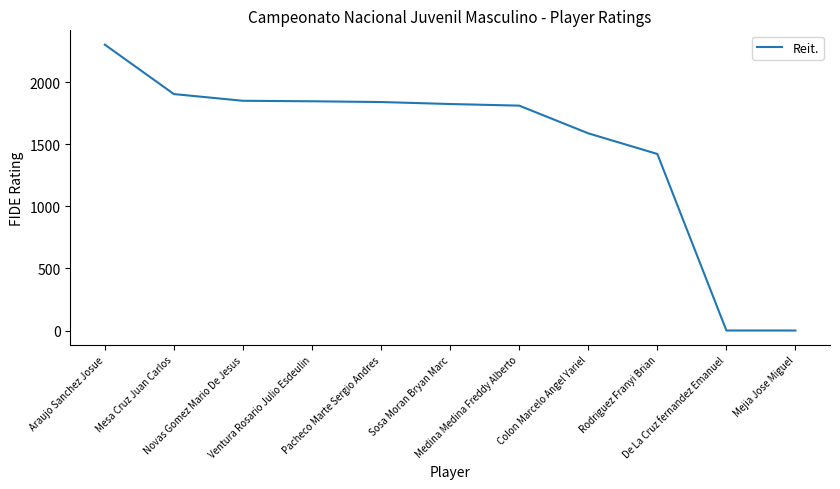

Where does the data first go above 1823?

Araujo Sanchez Josue